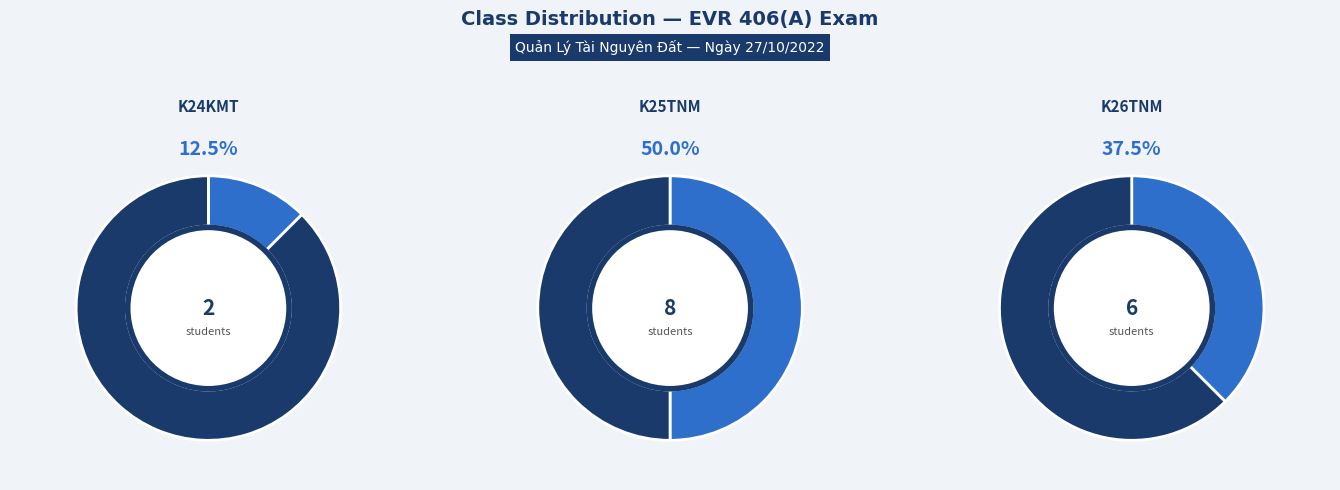

What is the smallest slice in the pie chart?

K24KMT